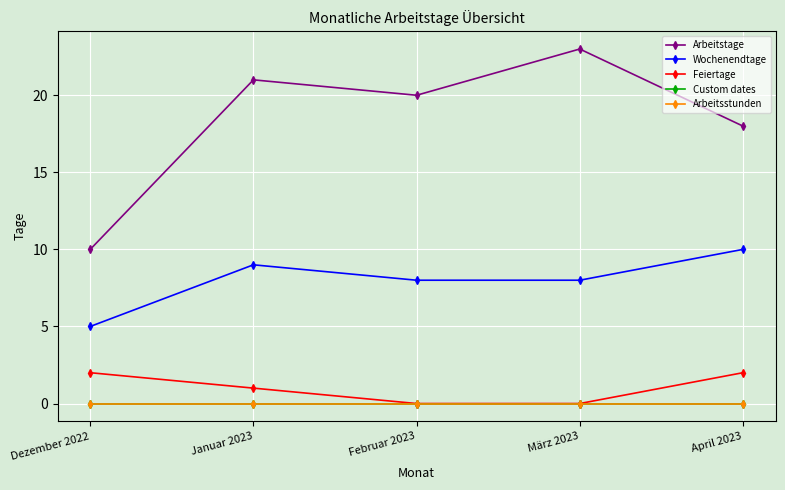

Where does the Arbeitstage series first go above 20?

Januar 2023